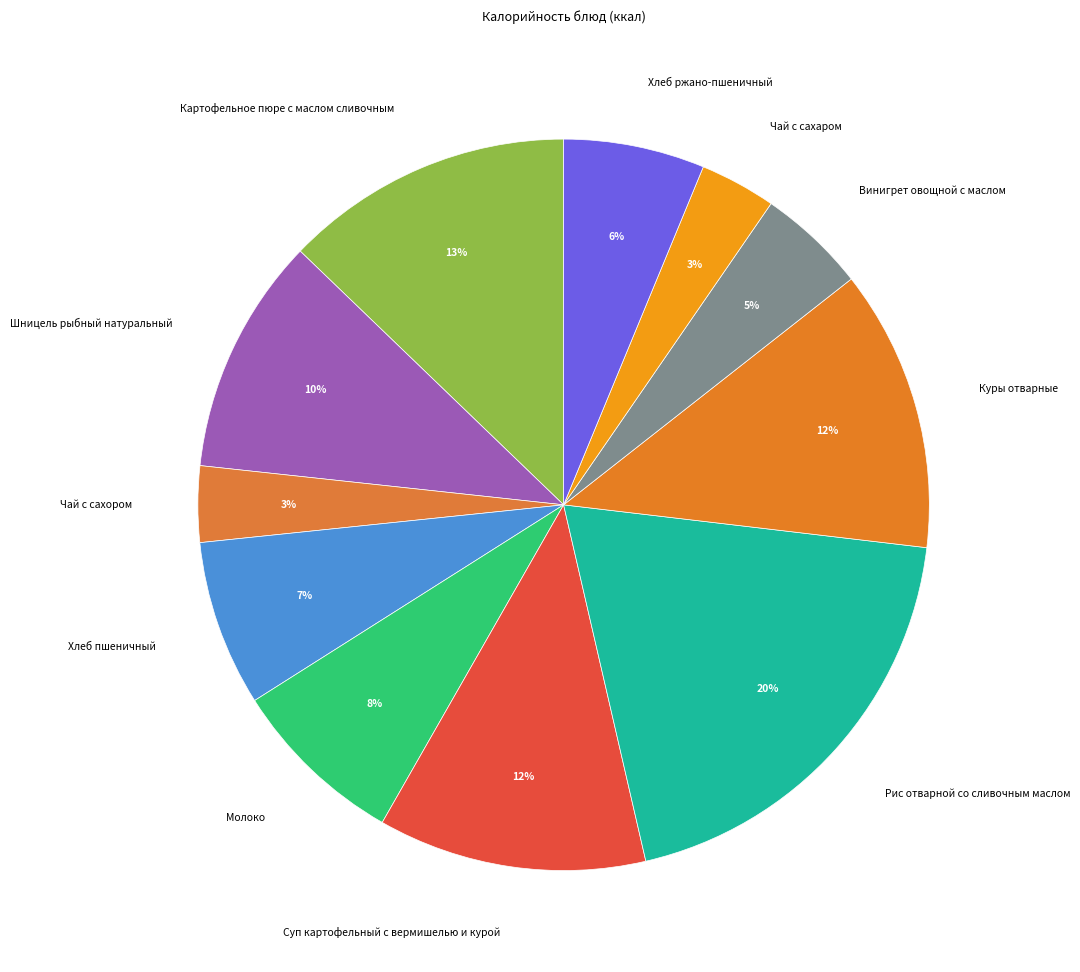

True or false: Картофельное пюре с маслом сливочным accounts for 13% of the total.

True